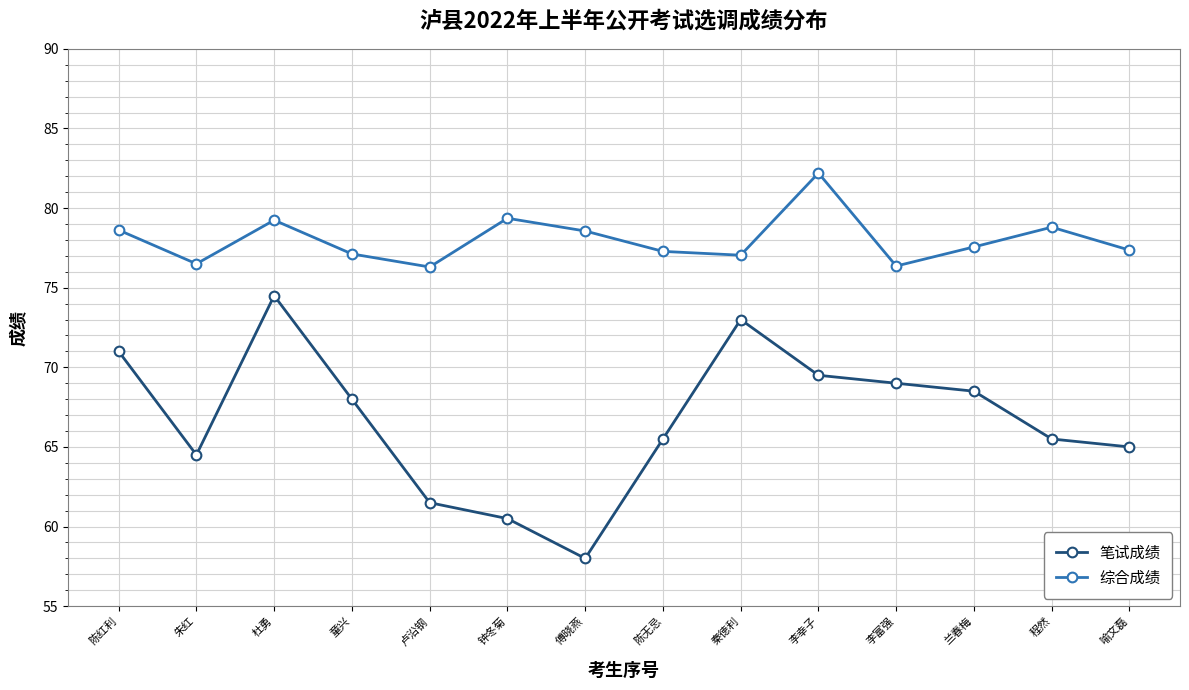

How many lines are shown in the chart?

2